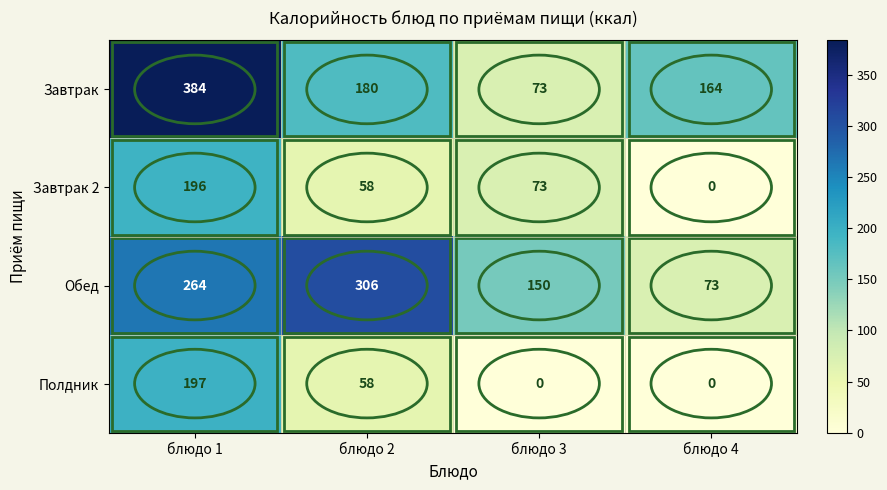

Is it true that Обед equals 150 at блюдо 3?

True